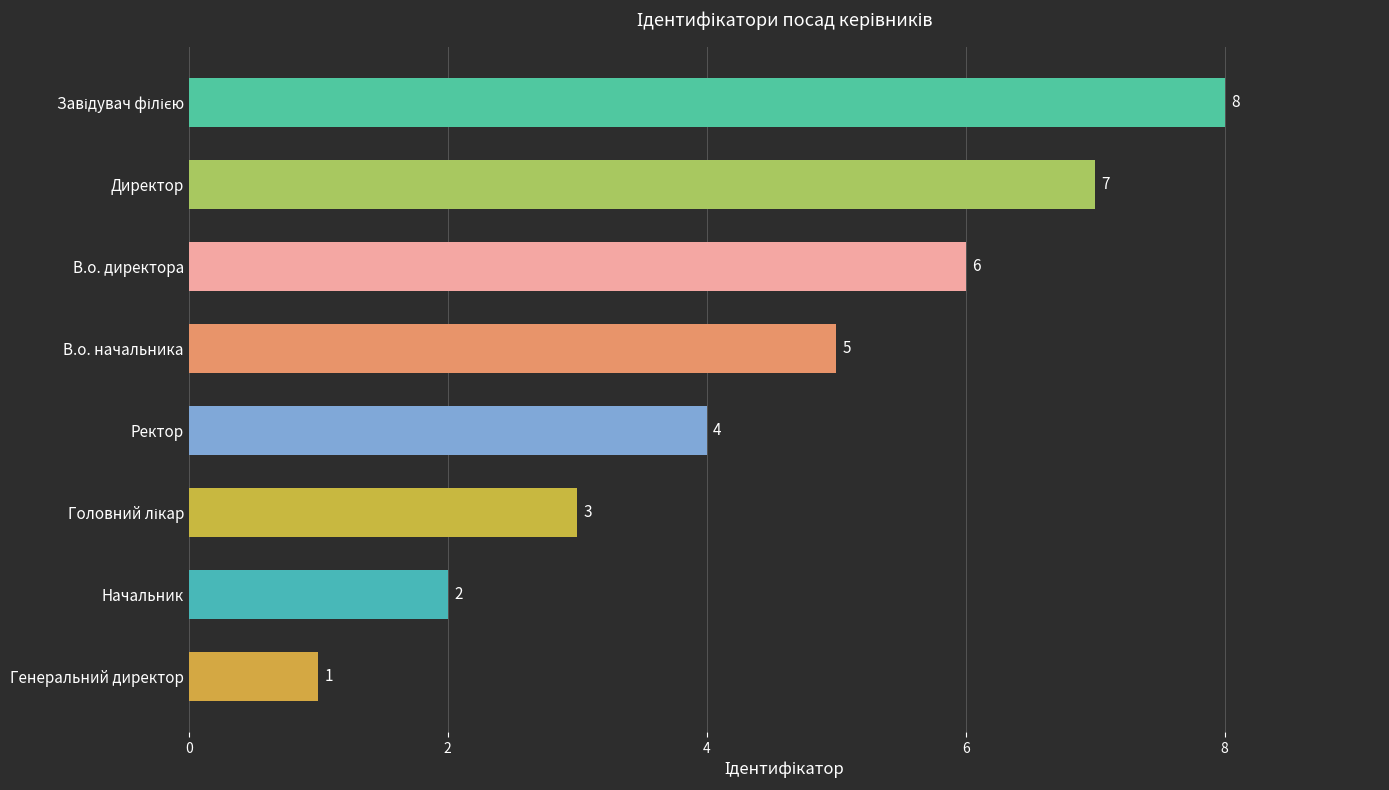

What position from the top is В.о. директора?

3